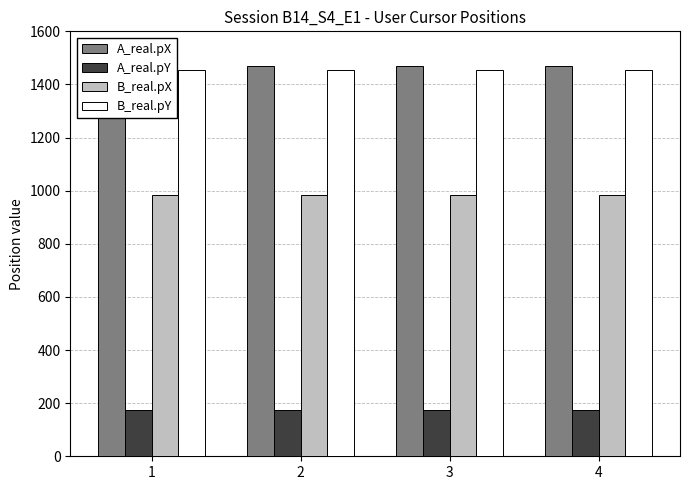

How many groups of bars are there?

4